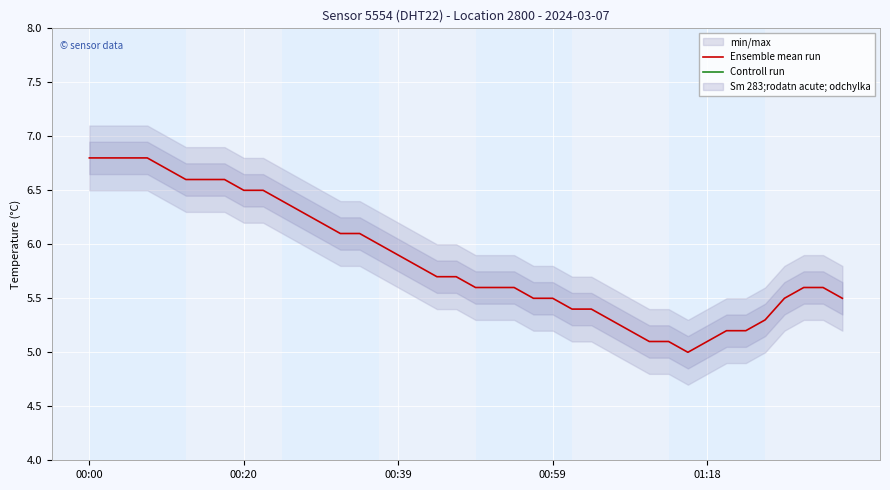

What is the maximum value for Ensemble mean run?

6.8